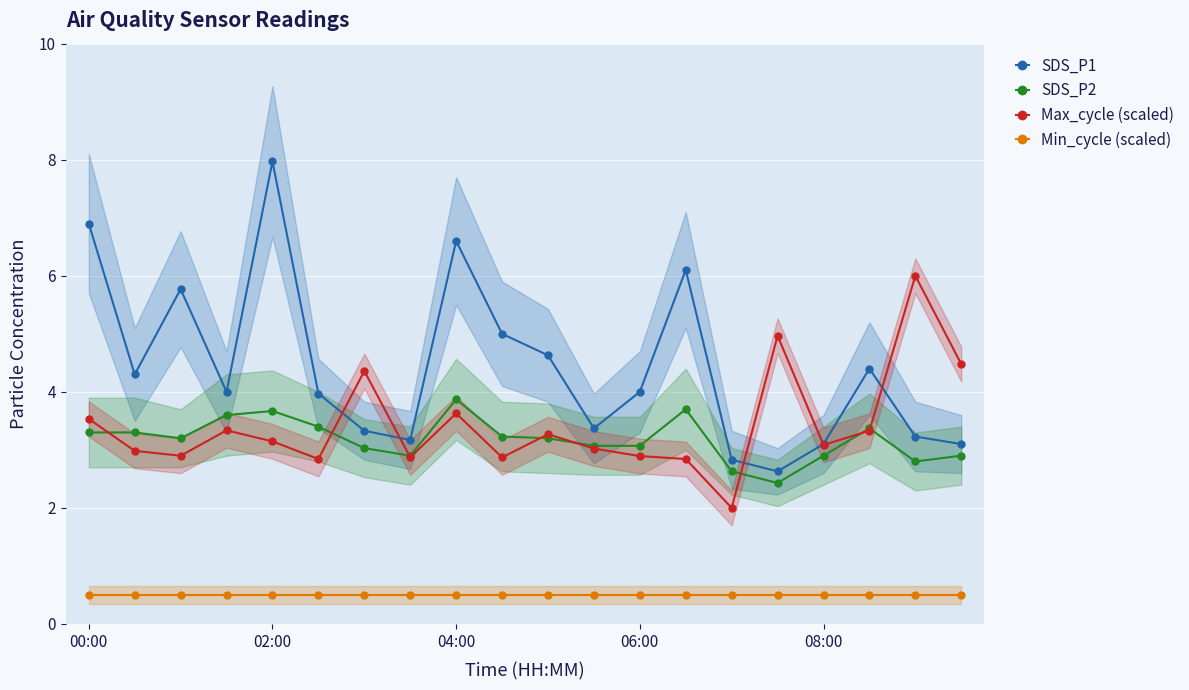

What is the value of the SDS_P2 point at the 1st from the left?

3.3